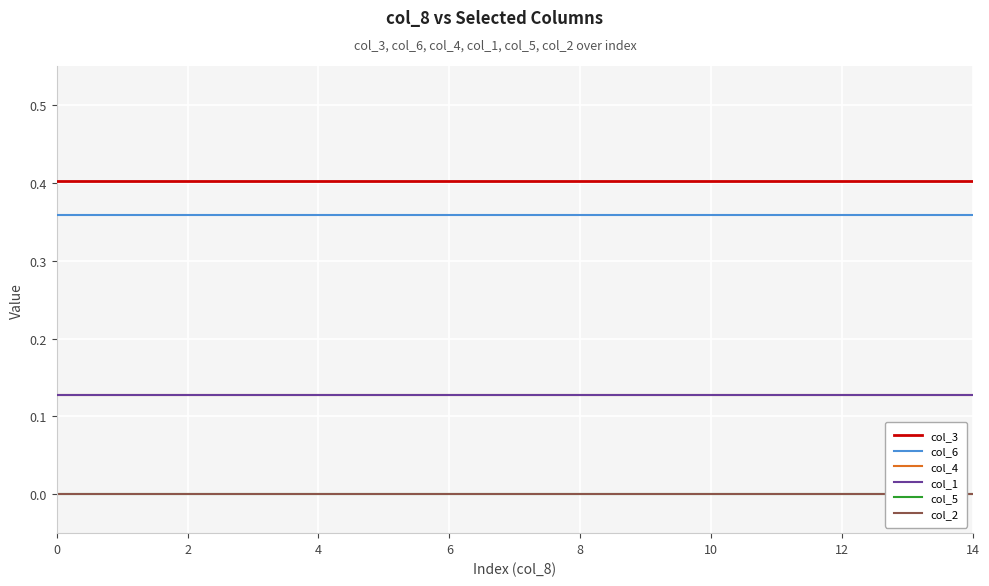

Between 12 and 8, which is larger?

12